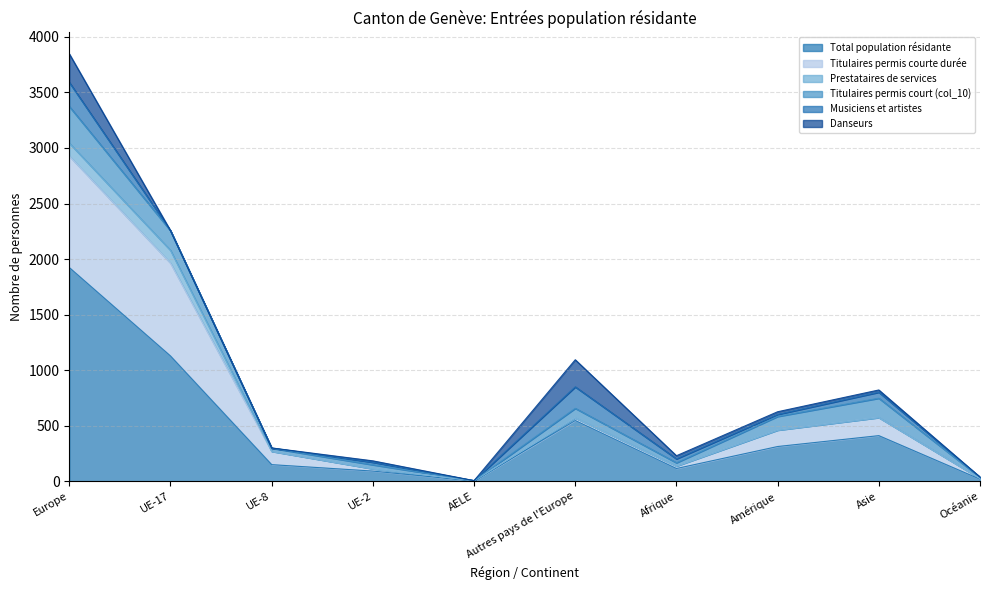

Reading left to right, extract all data points from this chart.

Total population résidante: Europe=1924	UE-17=1128	UE-8=150	UE-2=92	AELE=3	Autres pays de l'Europe=547	Afrique=115	Amérique=313	Asie=411	Océanie=19
Titulaires permis courte durée: Europe=1004	UE-17=836	UE-8=120	UE-2=21	AELE=3	Autres pays de l'Europe=24	Afrique=22	Amérique=148	Asie=163	Océanie=7
Prestataires de services: Europe=116	UE-17=115	UE-8=0	UE-2=0	AELE=0	Autres pays de l'Europe=0	Afrique=1	Amérique=0	Asie=0	Océanie=0
Titulaires permis court (col_10): Europe=330	UE-17=177	UE-8=28	UE-2=36	AELE=0	Autres pays de l'Europe=86	Afrique=29	Amérique=123	Asie=174	Océanie=10
Musiciens et artistes: Europe=217	UE-17=0	UE-8=2	UE-2=22	AELE=0	Autres pays de l'Europe=193	Afrique=35	Amérique=18	Asie=54	Océanie=2
Danseurs: Europe=257	UE-17=0	UE-8=0	UE-2=13	AELE=0	Autres pays de l'Europe=244	Afrique=28	Amérique=24	Asie=20	Océanie=0